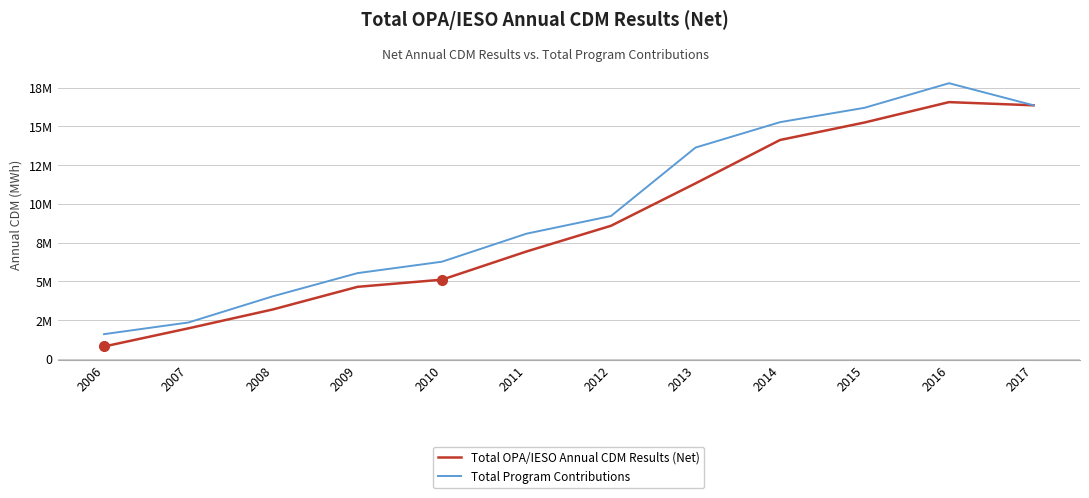

True or false: Total Program Contributions and Total OPA/IESO Annual CDM Results (Net) cross at least once.

False